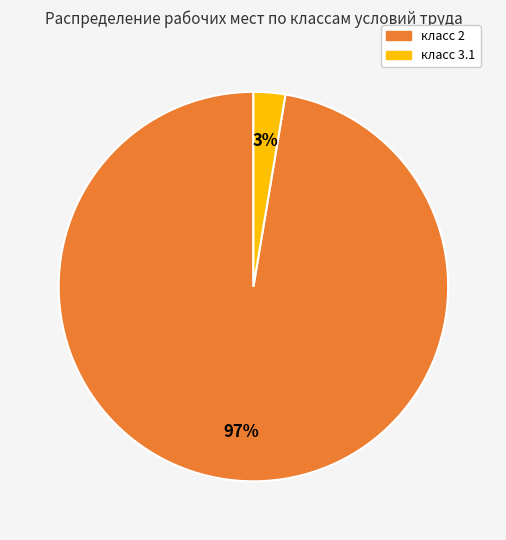

To the nearest percent, what is the average slice percentage?

50%